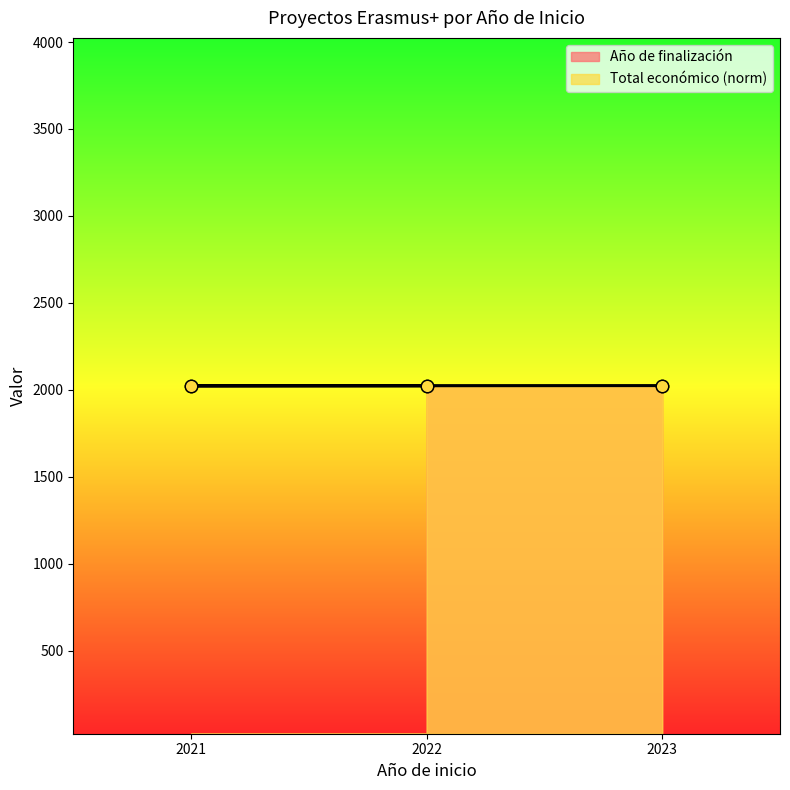

At which category is the sum across all series the highest?

2023